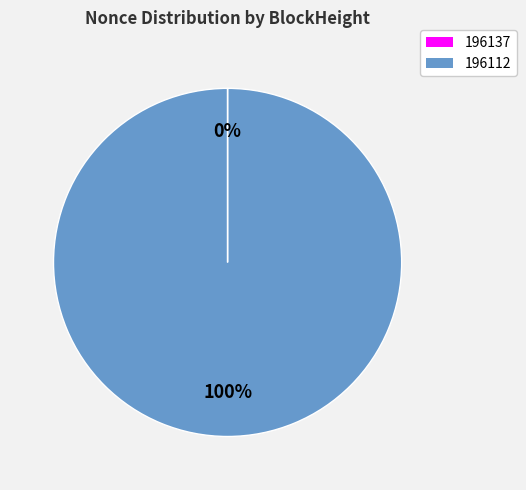

Is there a majority slice in this chart?

Yes